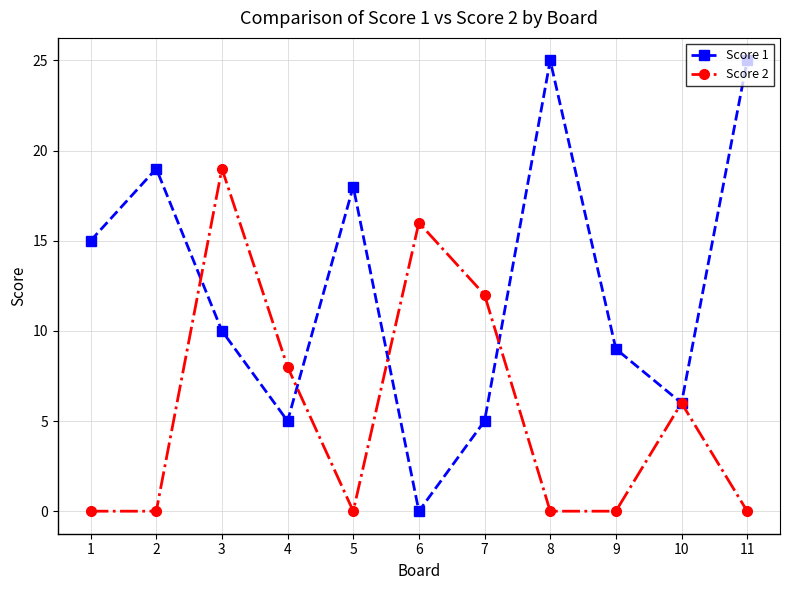

What is the total value across all series at 11?

25